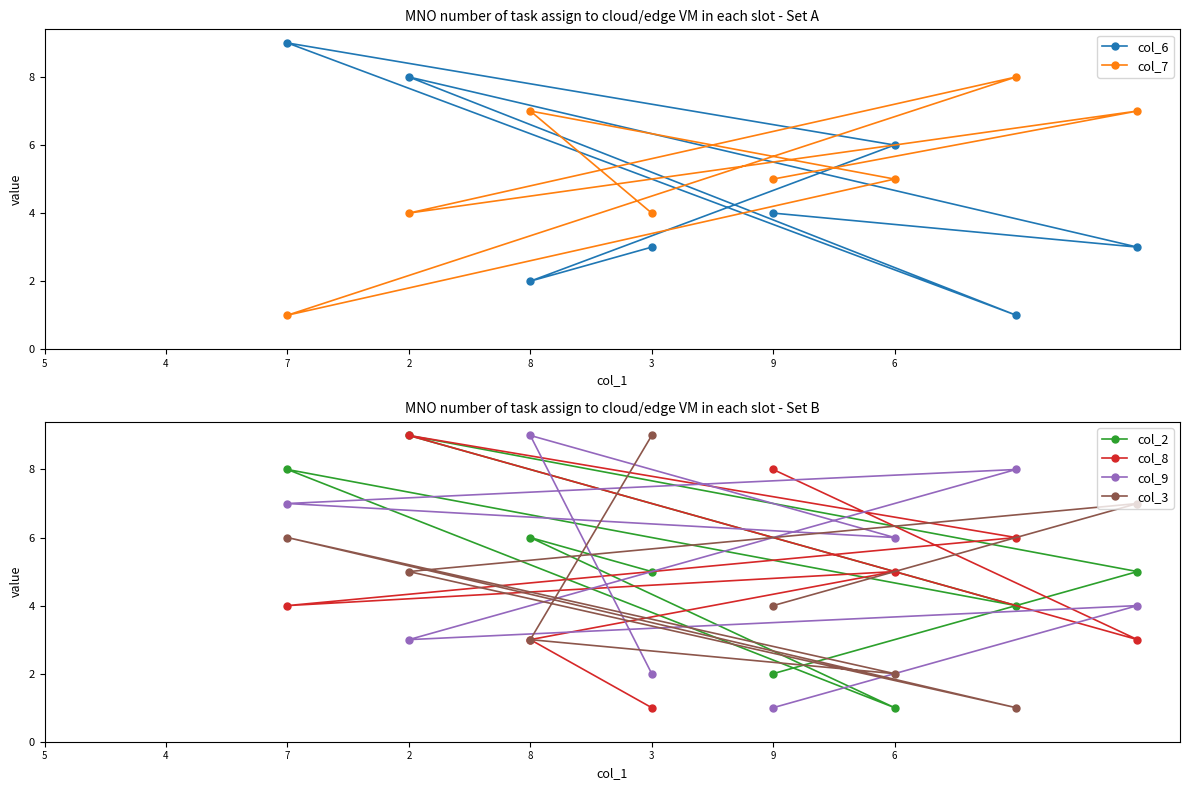

What is the difference between the maximum and minimum values in the col_6 series?

8